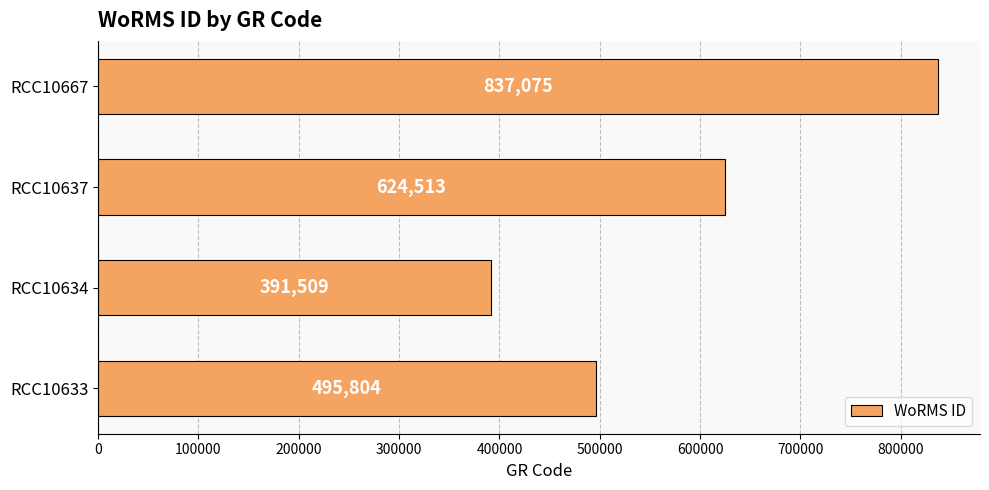

What is the minimum value shown in the chart?

391509